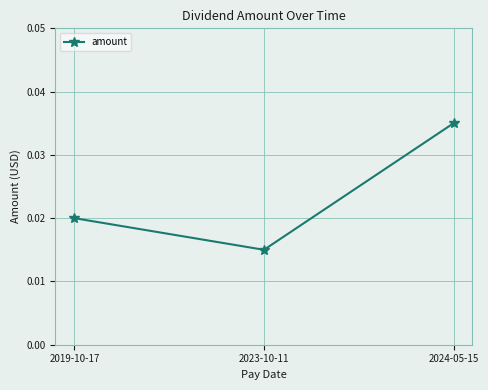

What is the label of the 3rd point from the left?

2024-05-15